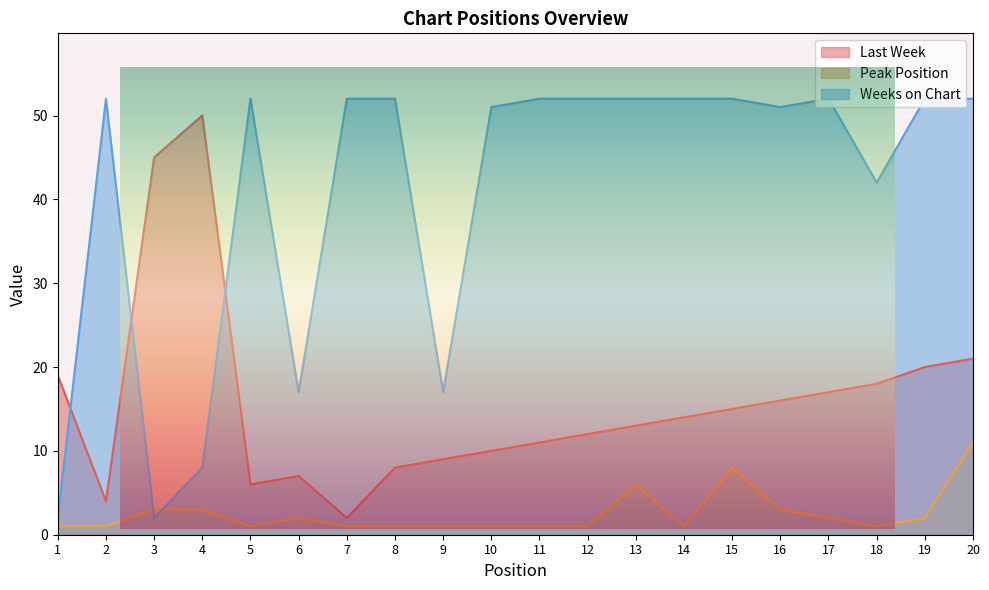

List the series in order of their peak value, lowest first.

Peak Position, Last Week, Weeks on Chart